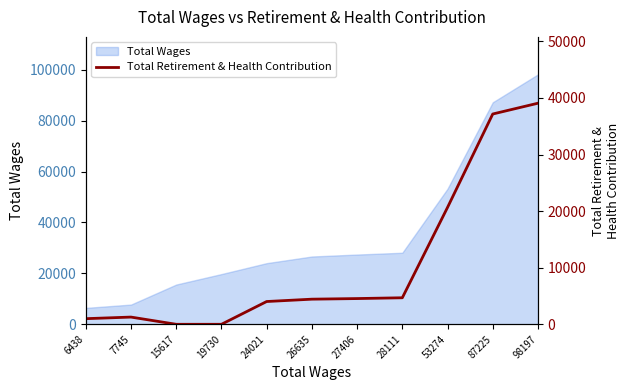

Reading left to right, list all the values displayed in this chart.

993	1275	0	0	4025	4440	4548	4689	20663	37170	39078